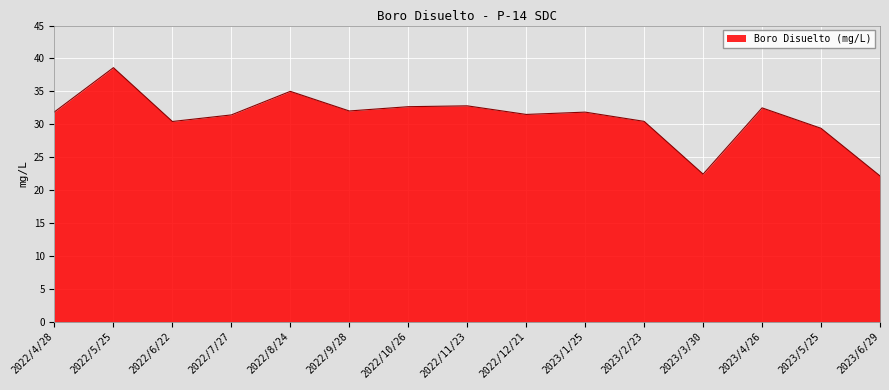

Does the chart display data point markers on the line(s)?

No